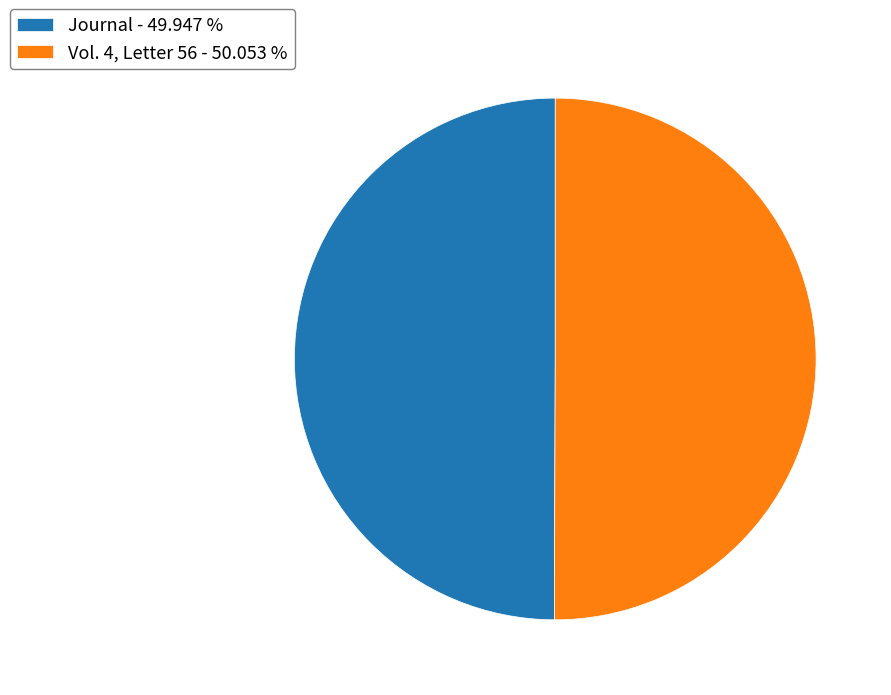

The Journal slice represents 57% of the pie. True or false?

False